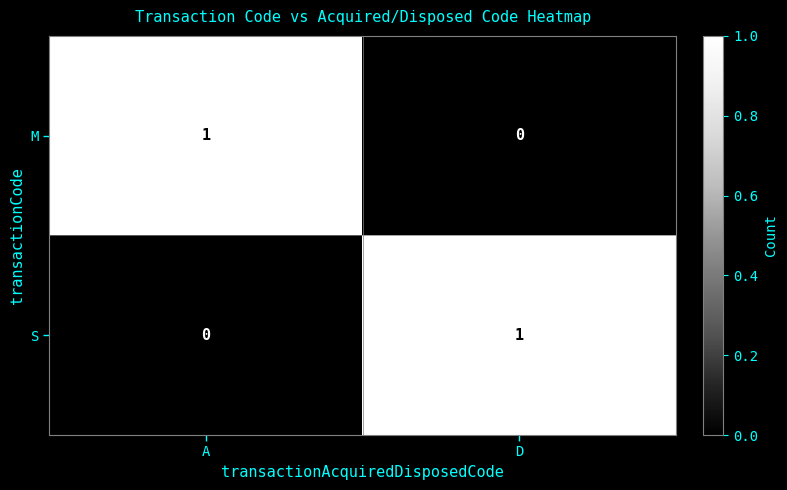

The value of M at A is 1. True or false?

True